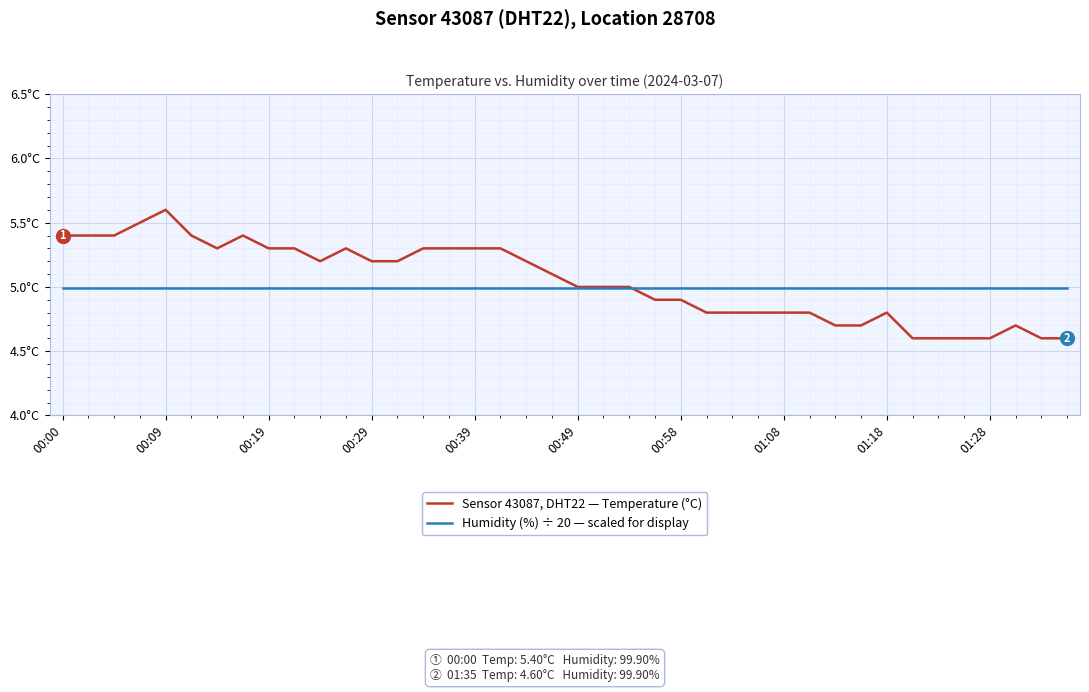

Does the chart display data point markers on the line(s)?

No